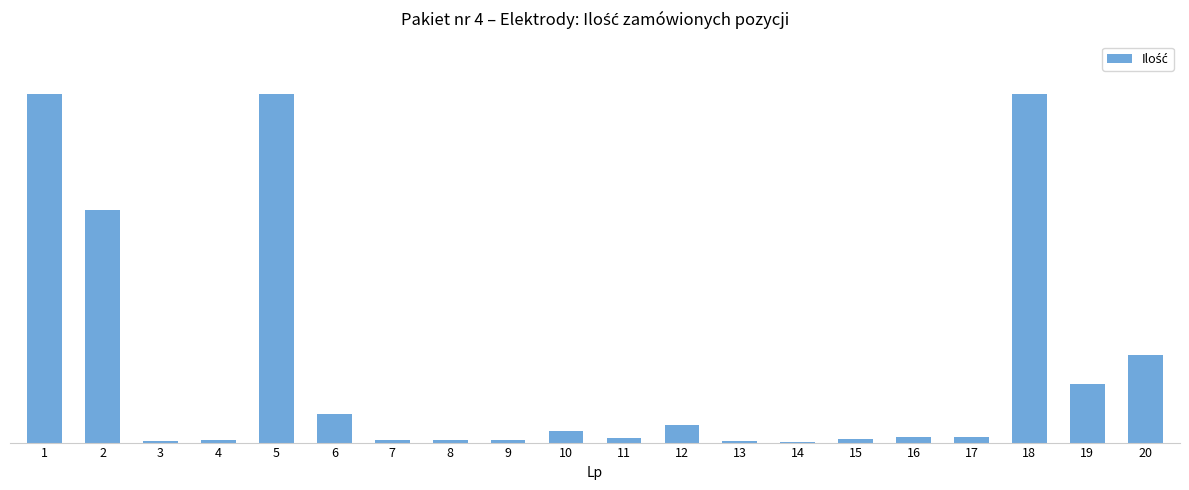

Reading right to left, extract all data points from this chart.

20=150	19=100	18=600	17=10	16=10	15=6	14=1	13=2	12=30	11=8	10=20	9=5	8=4	7=4	6=50	5=600	4=5	3=2	2=400	1=600